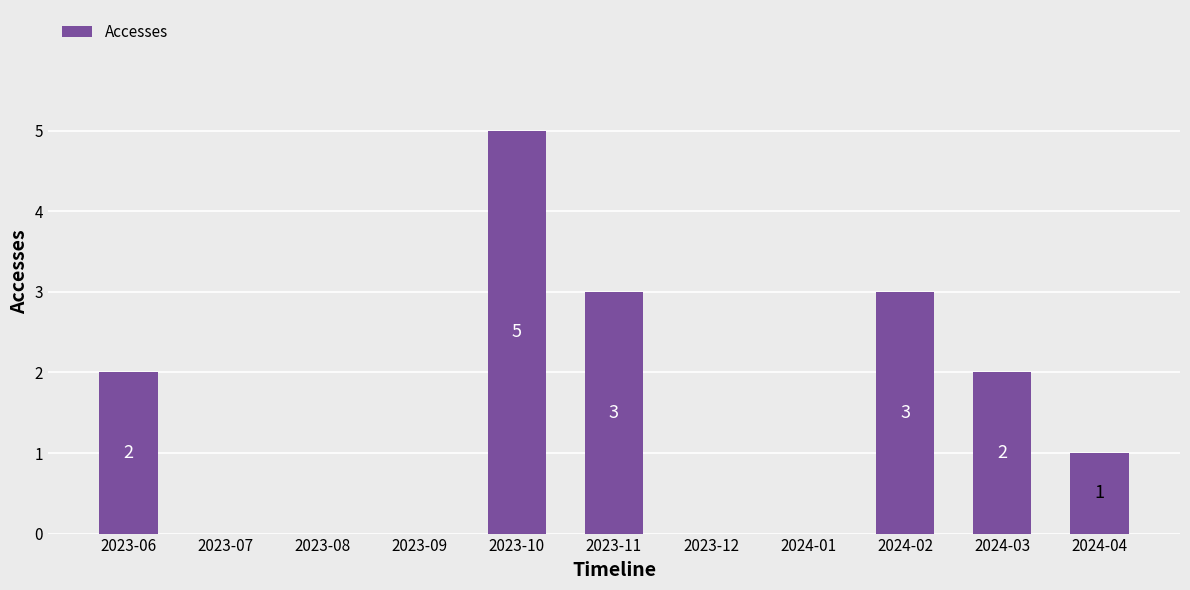

Reading left to right, extract all data points from this chart.

2	0	0	0	5	3	0	0	3	2	1